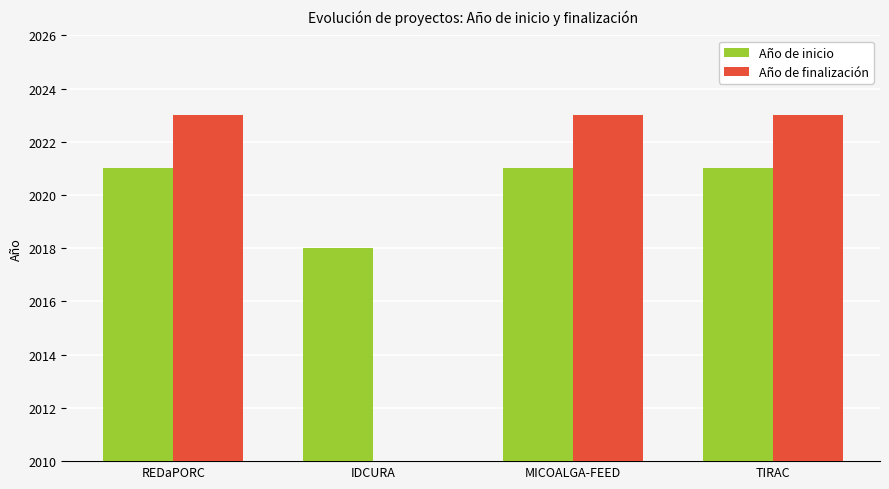

Reading right to left, transcribe all the data shown in this chart.

Año de inicio: TIRAC=2021	MICOALGA-FEED=2021	IDCURA=2018	REDaPORC=2021
Año de finalización: TIRAC=2023	MICOALGA-FEED=2023	IDCURA=0	REDaPORC=2023